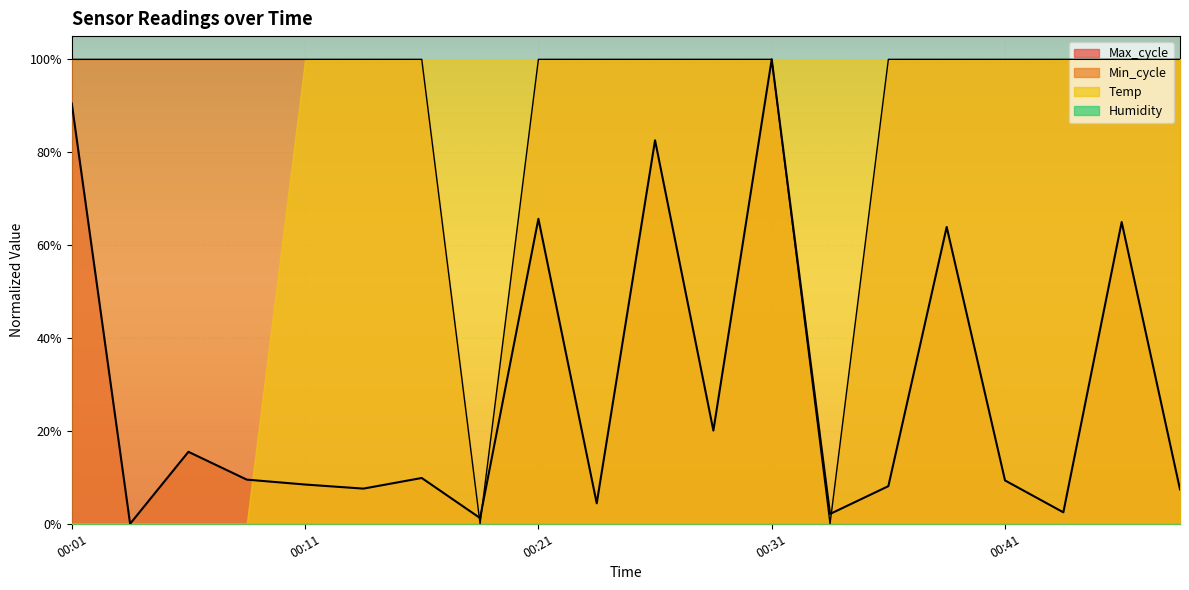

Does the chart display data point markers on the line(s)?

No